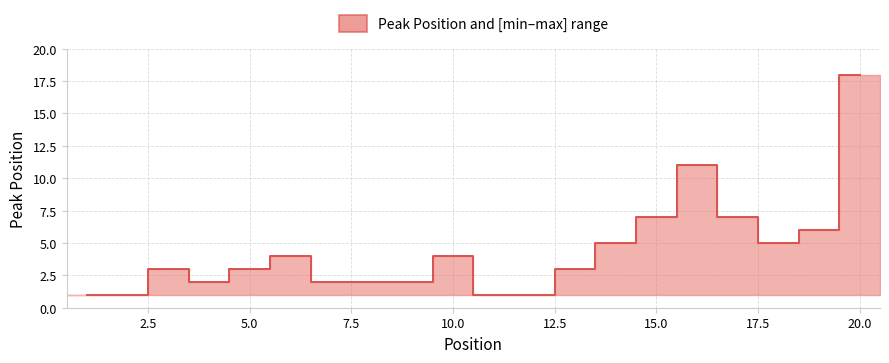

What is the difference between the second highest and minimum values?

10